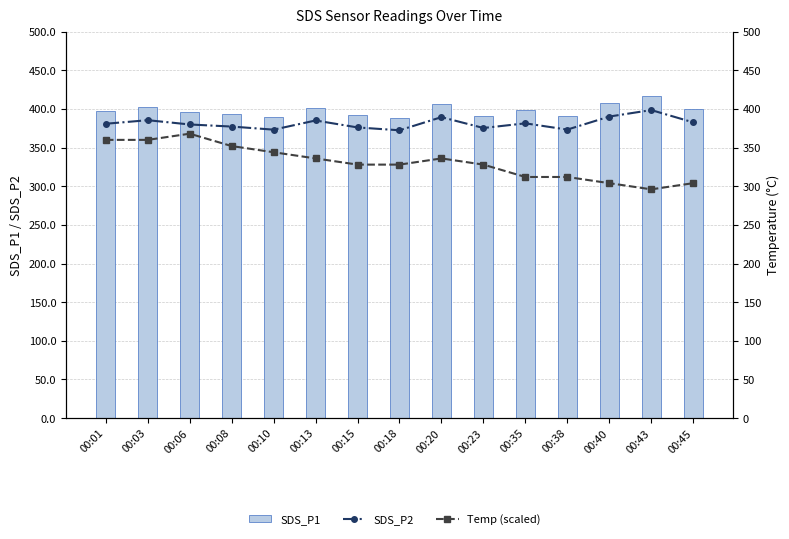

Which label corresponds to the smallest value in the chart?

00:43